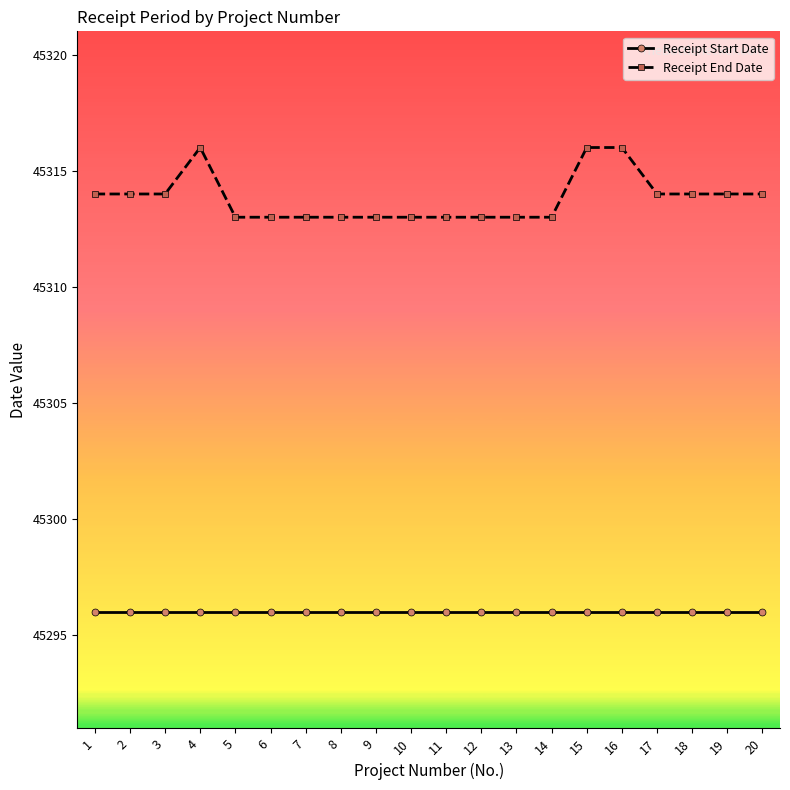

Reading left to right, transcribe all the data shown in this chart.

Receipt Start Date: 1=45296	2=45296	3=45296	4=45296	5=45296	6=45296	7=45296	8=45296	9=45296	10=45296	11=45296	12=45296	13=45296	14=45296	15=45296	16=45296	17=45296	18=45296	19=45296	20=45296
Receipt End Date: 1=45314	2=45314	3=45314	4=45316	5=45313	6=45313	7=45313	8=45313	9=45313	10=45313	11=45313	12=45313	13=45313	14=45313	15=45316	16=45316	17=45314	18=45314	19=45314	20=45314